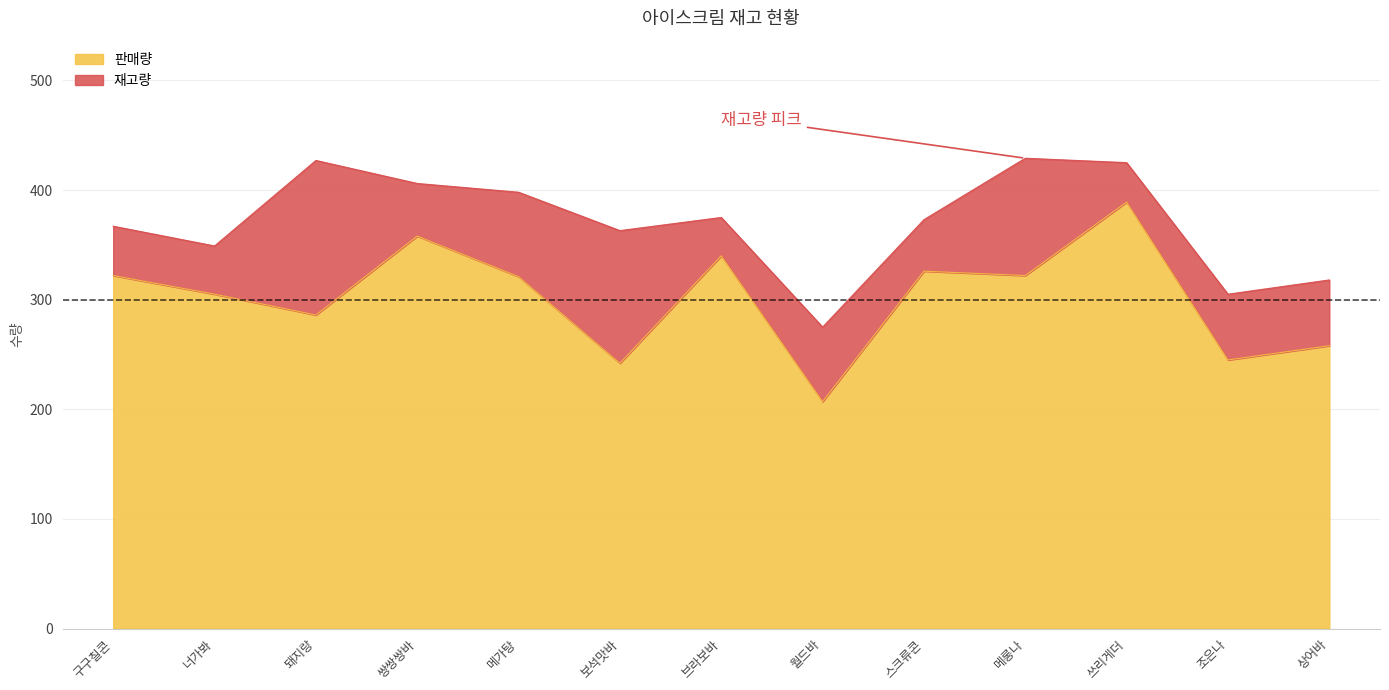

Does the chart display data point markers on the line(s)?

No